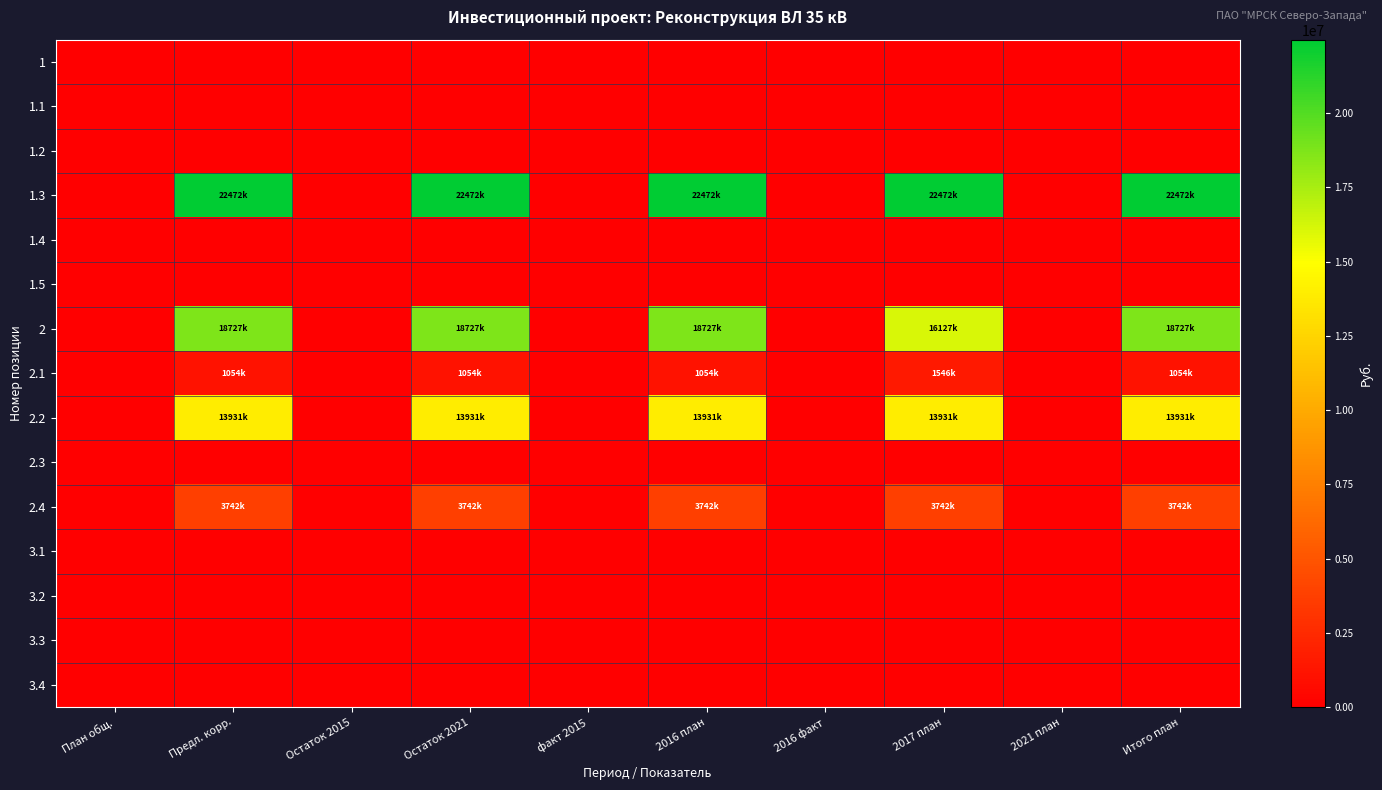

At which category is the sum across all series the highest?

Предл. корр.